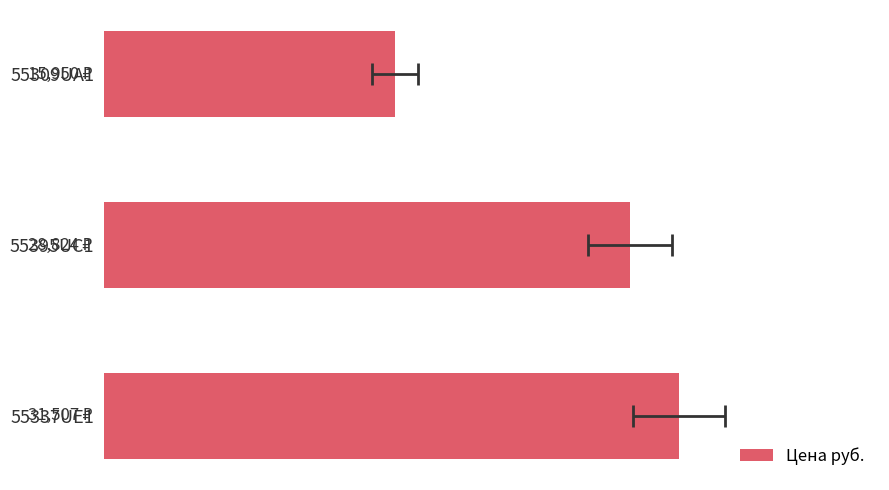

Reading right to left, transcribe all the data shown in this chart.

31507.0	28824.1	15949.8